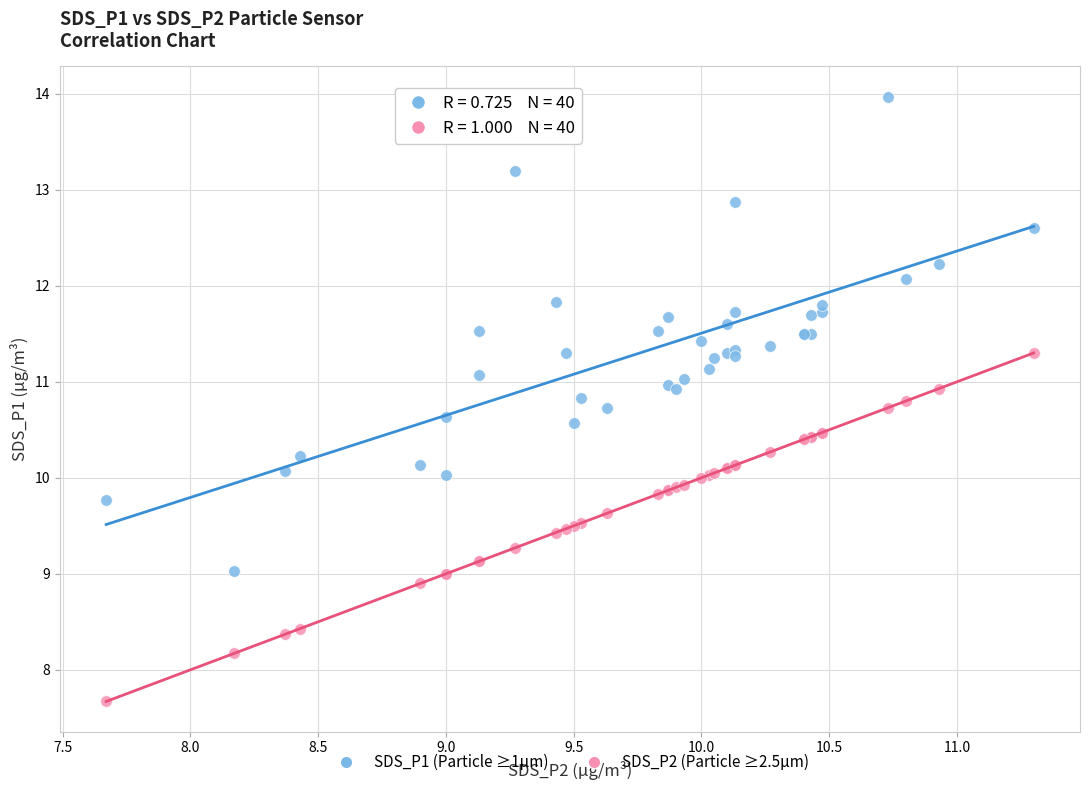

Which series reaches the minimum Y coordinate?

SDS_P2 (Particle ≥2.5µm)